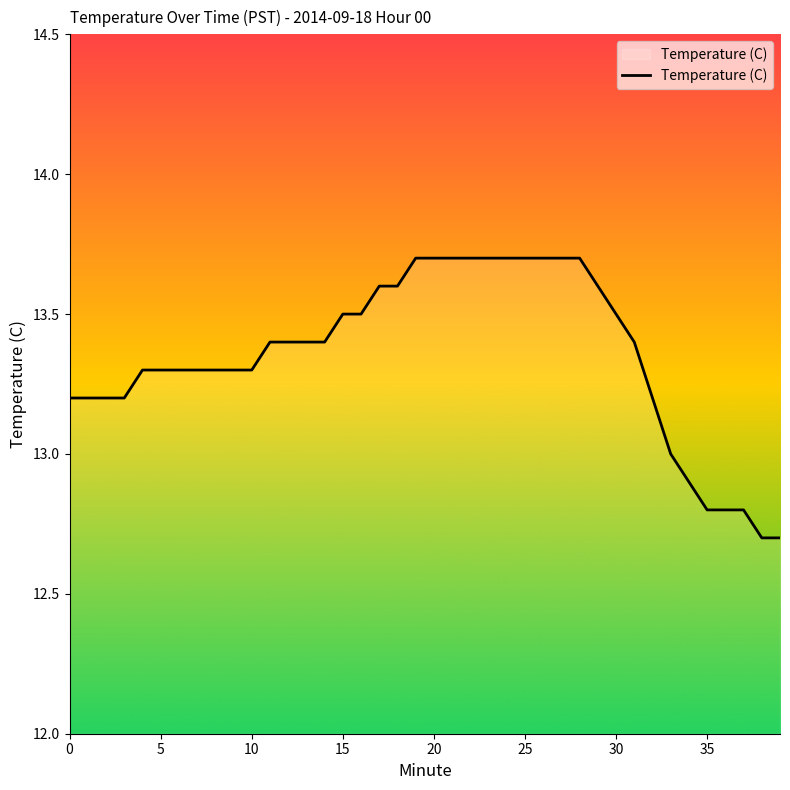

What is the difference between the maximum and minimum values?

1.0